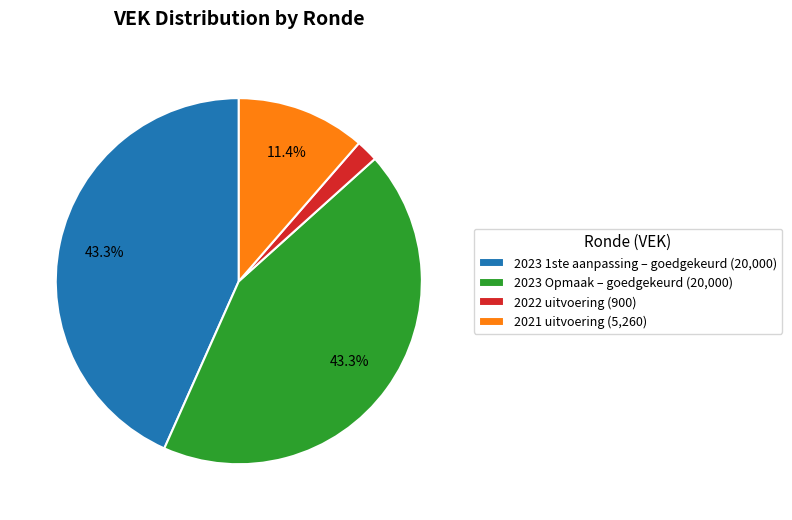

Is there any slice that represents more than half of the pie?

No